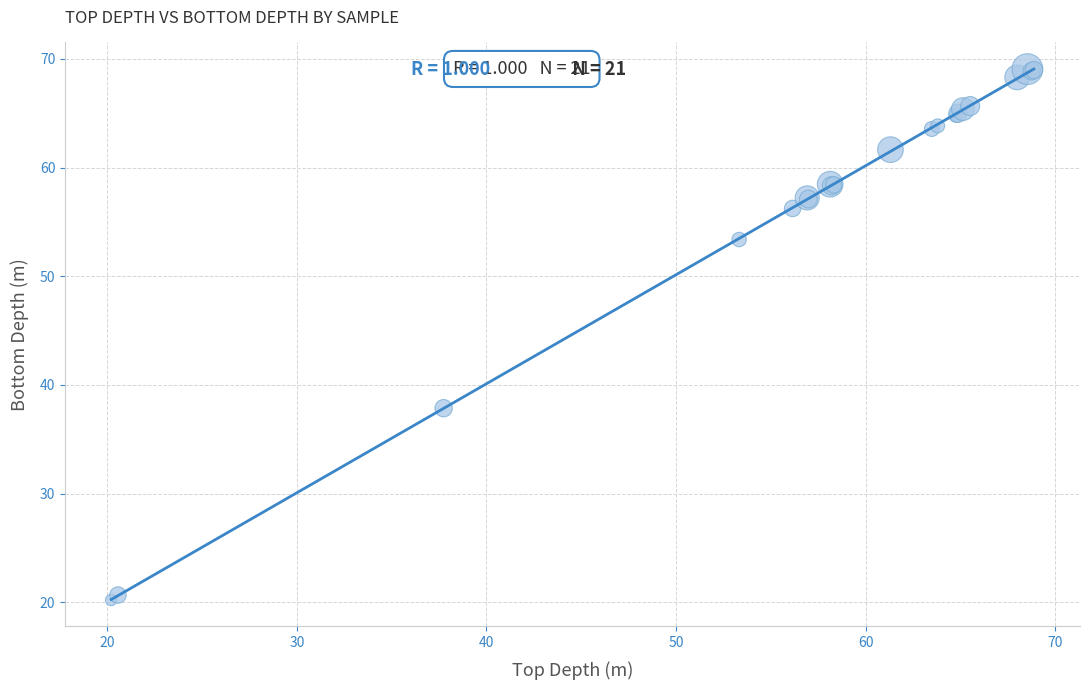

What Y value in the scatter plot is closest to 44?

37.9